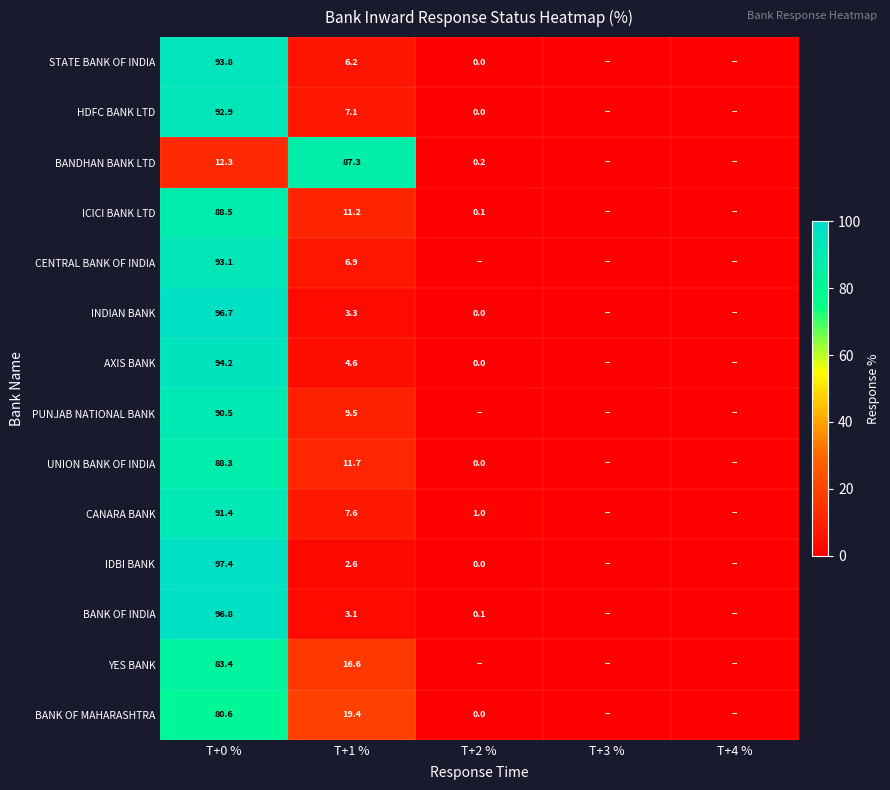

At which category is the sum across all series the highest?

T+0 %